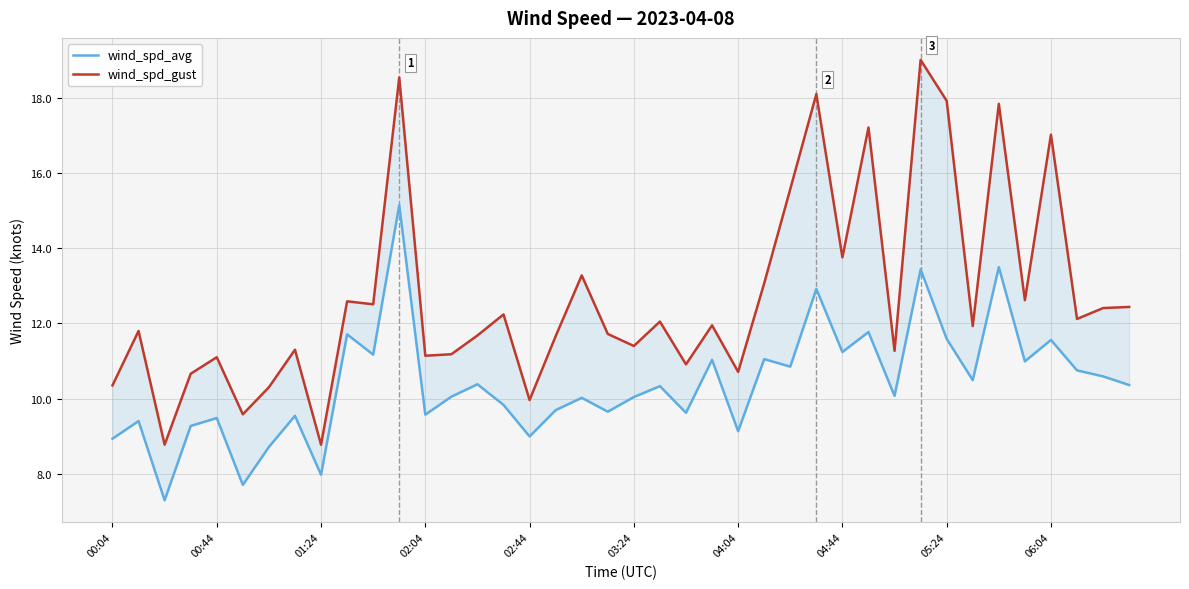

What value does the wind_spd_gust series have at 31?

19.0